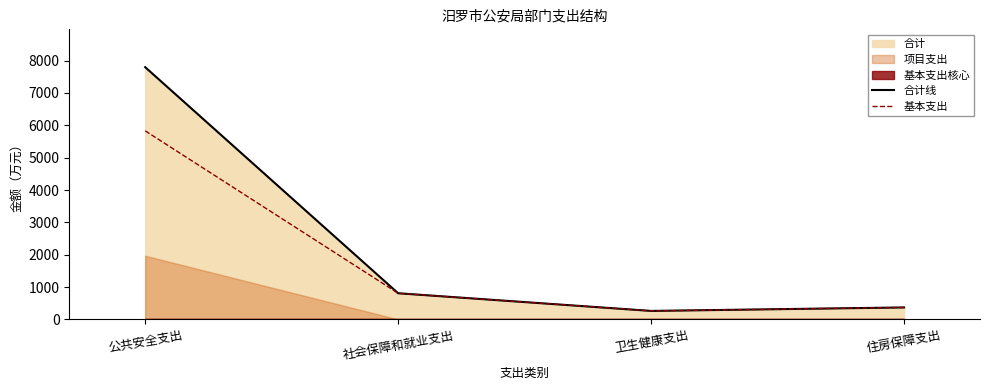

What is the difference between the second highest and minimum values in the 合计线 series?

546.4